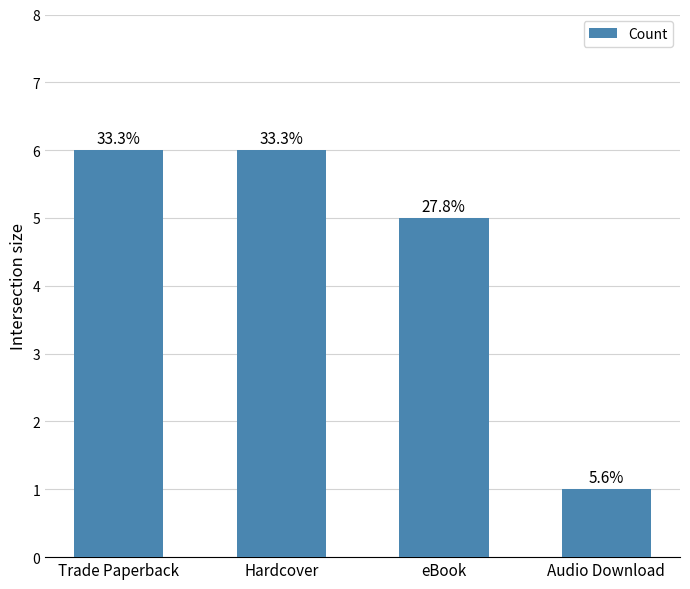

Are the bars horizontal?

No